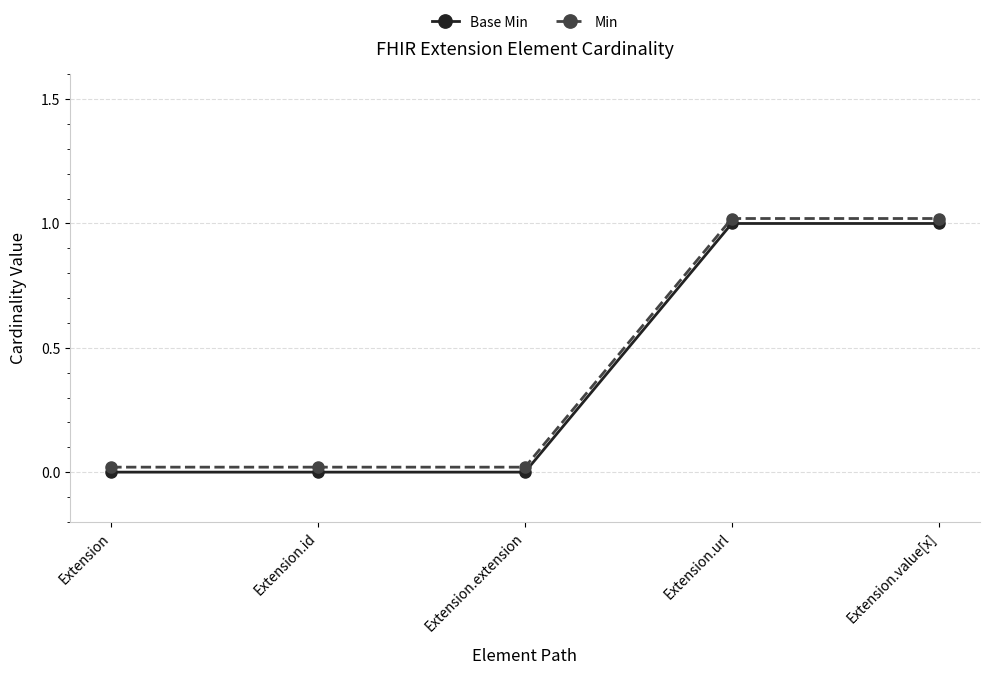

True or false: Min has more than 0 interior local peaks.

False